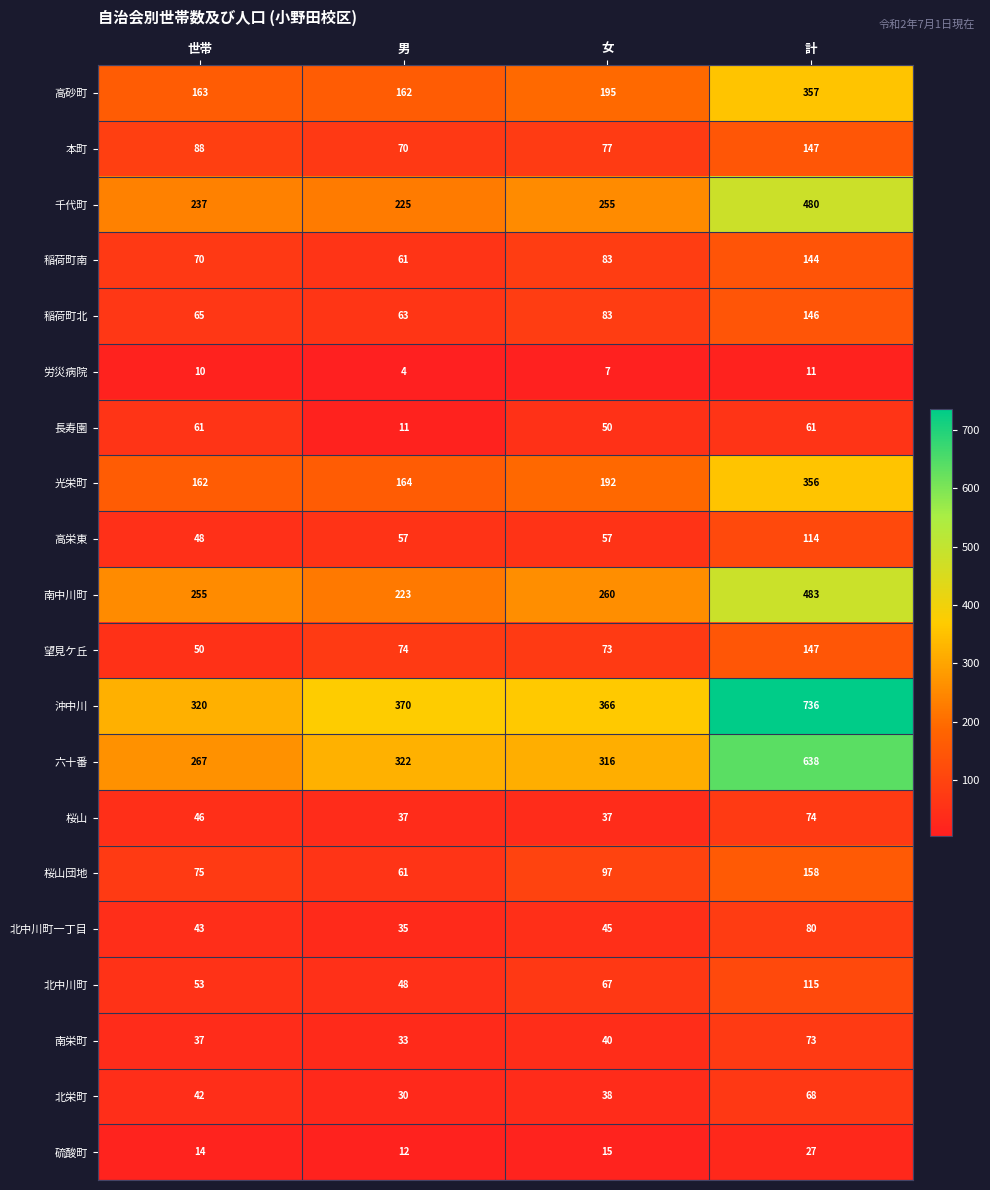

What is the sum of the 桜山団地 values at 女 and 計?

255